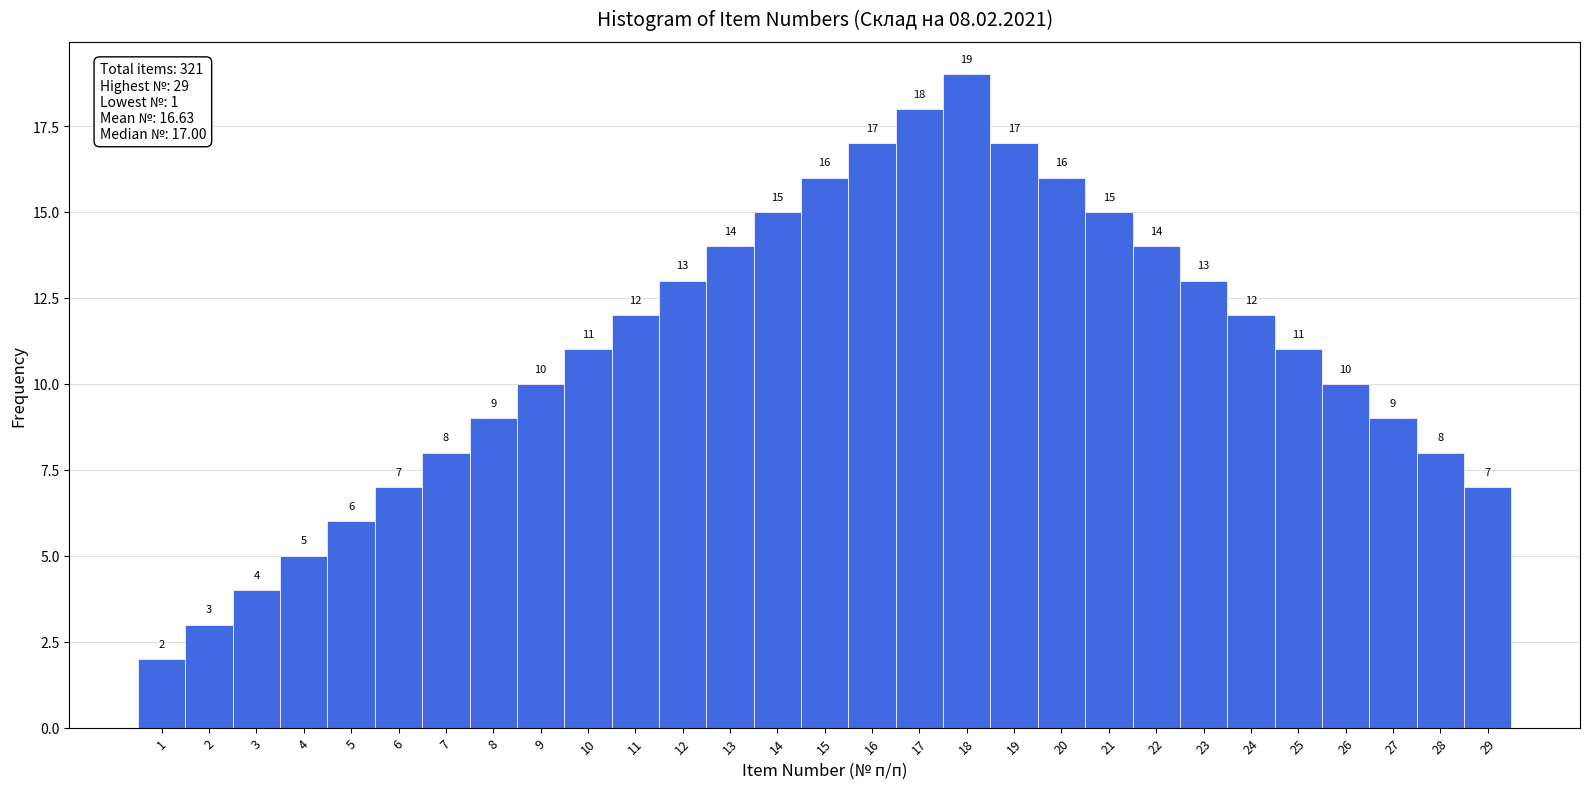

Reading right to left, list all the values displayed in this chart.

7	8	9	10	11	12	13	14	15	16	17	19	18	17	16	15	14	13	12	11	10	9	8	7	6	5	4	3	2